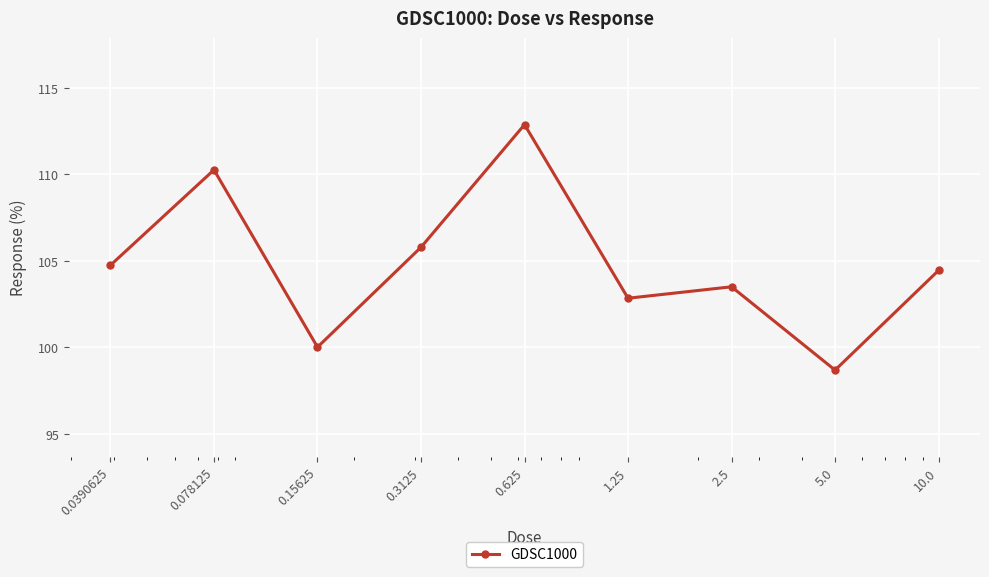

Reading left to right, extract all data points from this chart.

104.7	110.3	100.0	105.8	112.9	102.8	103.5	98.7	104.5